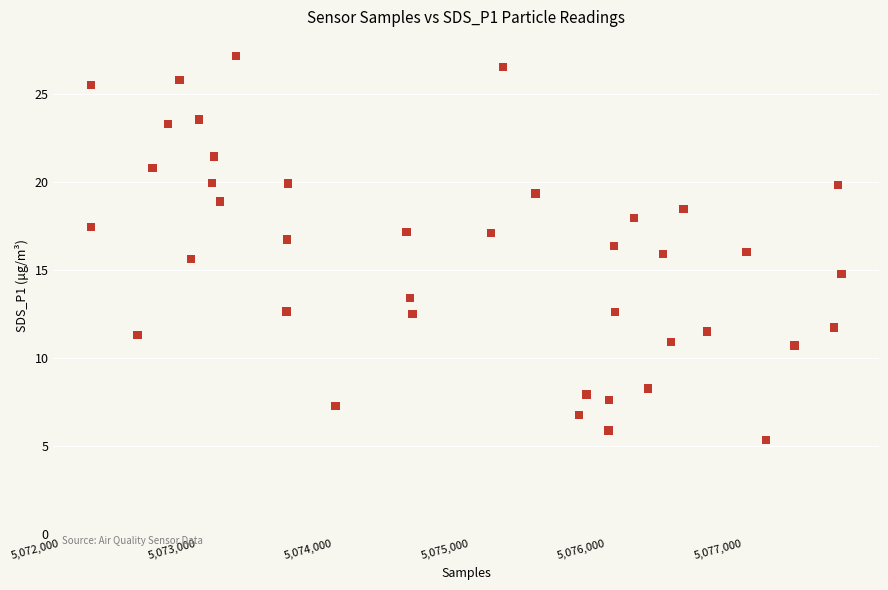

What is the range of X values (max minus min)?

5496.0